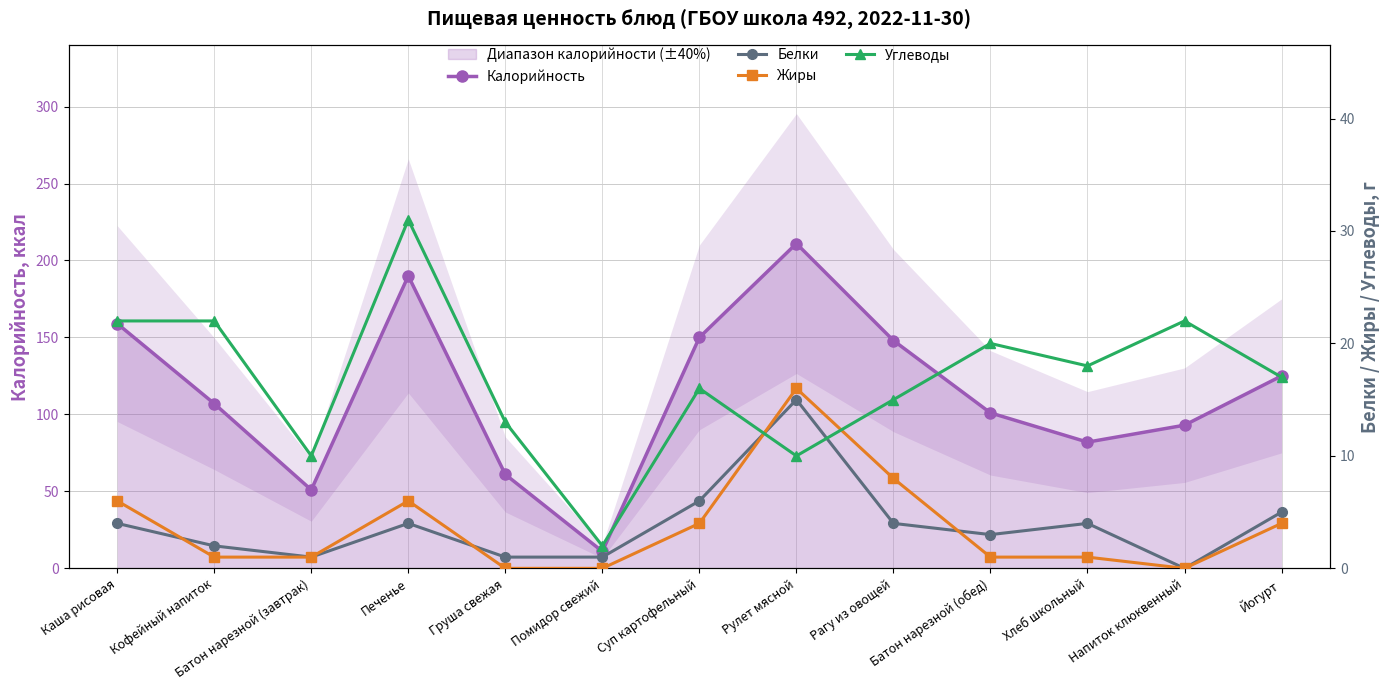

What are all the series names shown in the legend?

Калорийность, Белки, Жиры, Углеводы